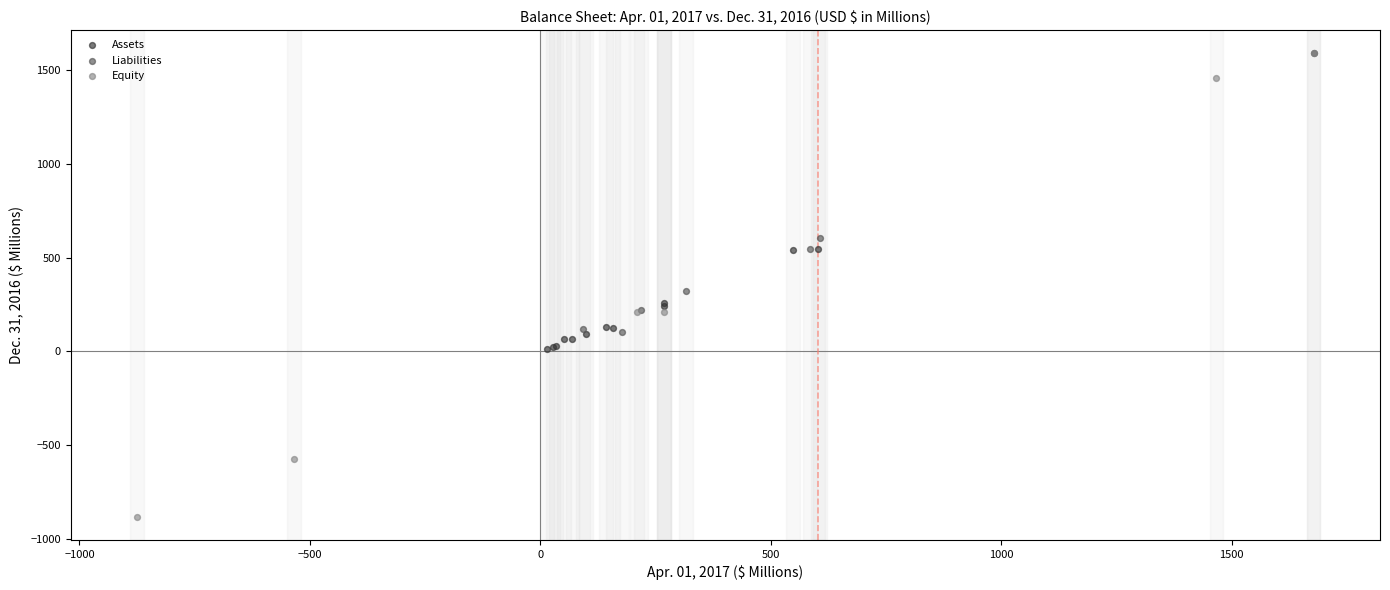

Which series contains the lowest Y value?

Equity